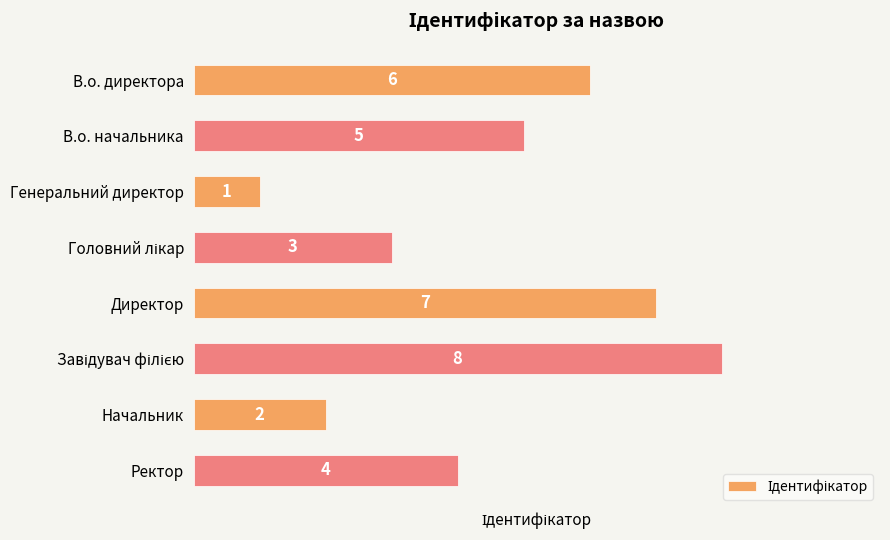

At which label is the value closest to 4?

Ректор